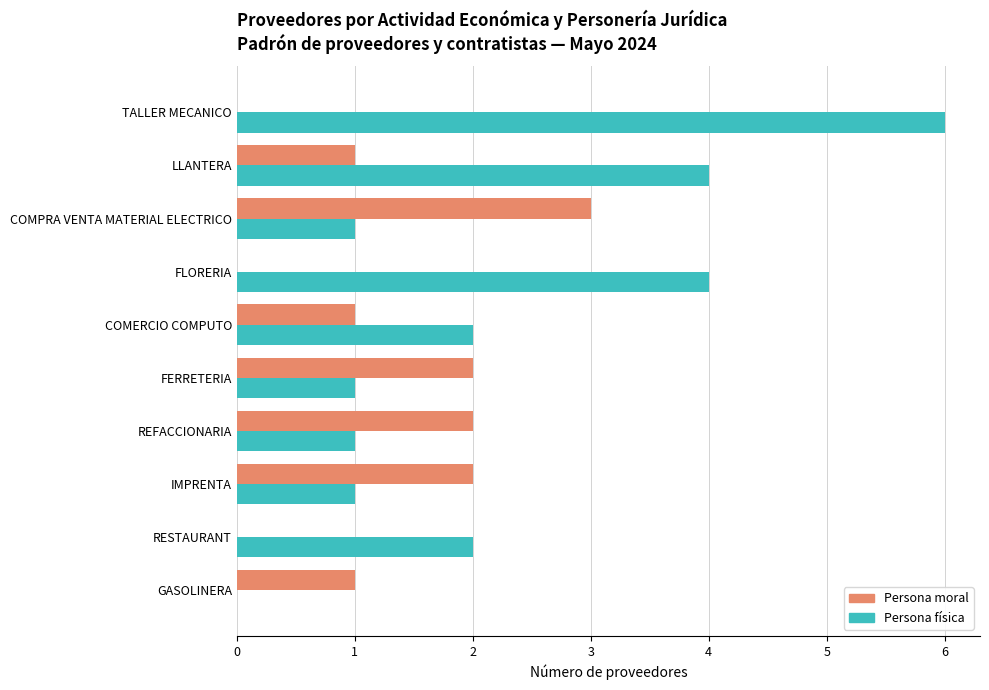

What is the maximum value for Persona moral?

3